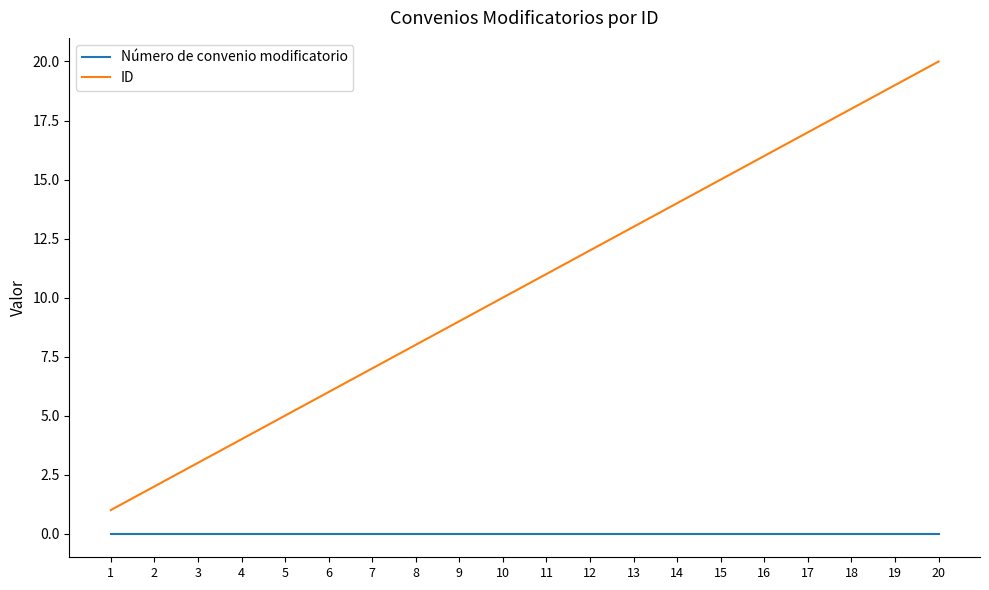

What is the spread (max minus min) of values at 7?

7